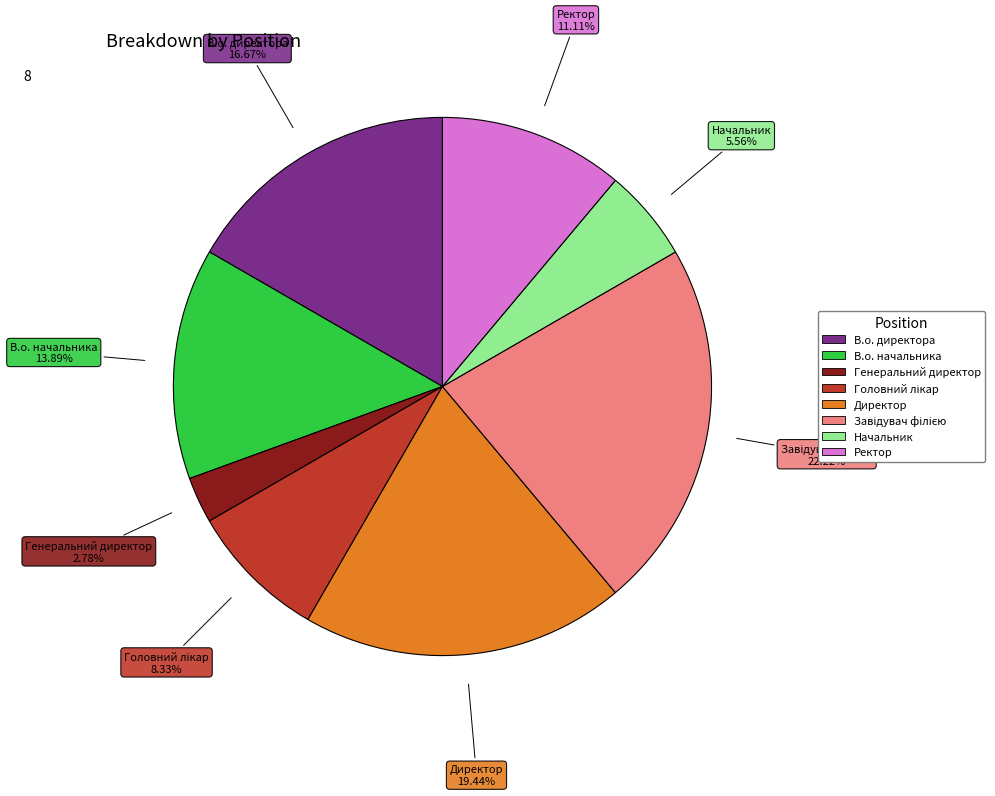

Is the sum of Генеральний директор and В.о. директора greater than half?

No